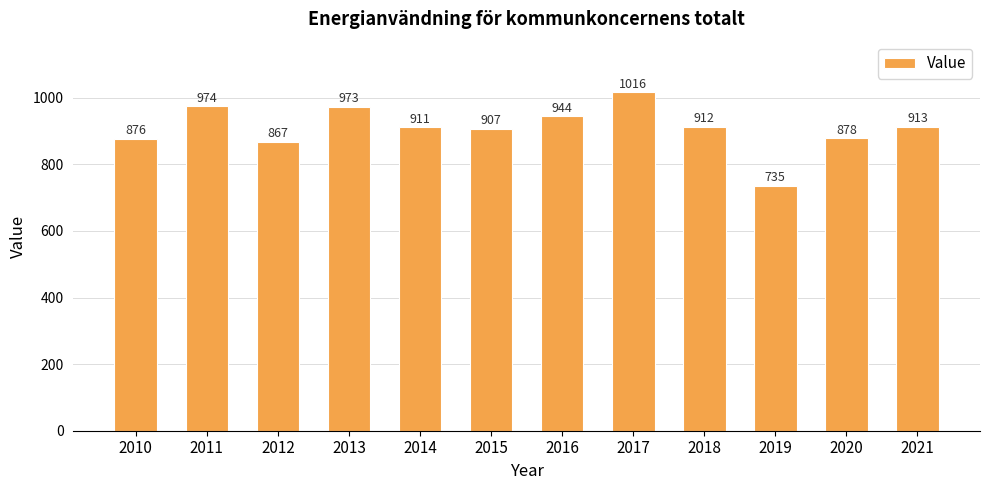

What is the sum of all values?

10906